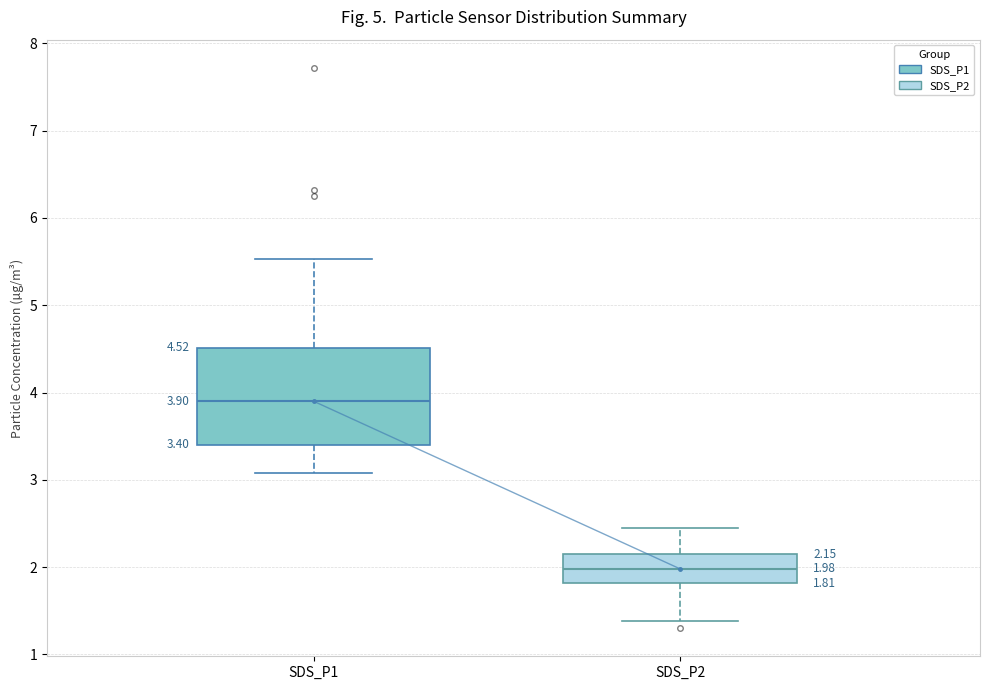

Which box is the tallest, from its lower edge to its upper edge?

SDS_P1